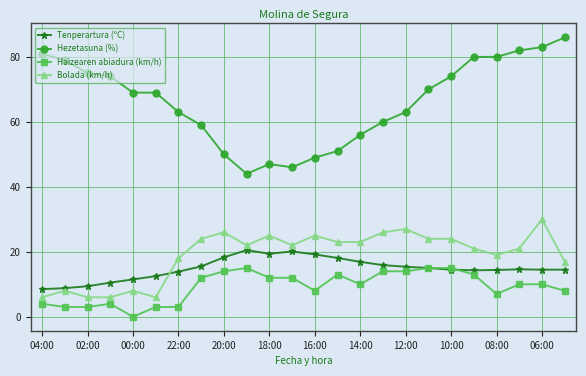

Count the number of data series in this chart.

4